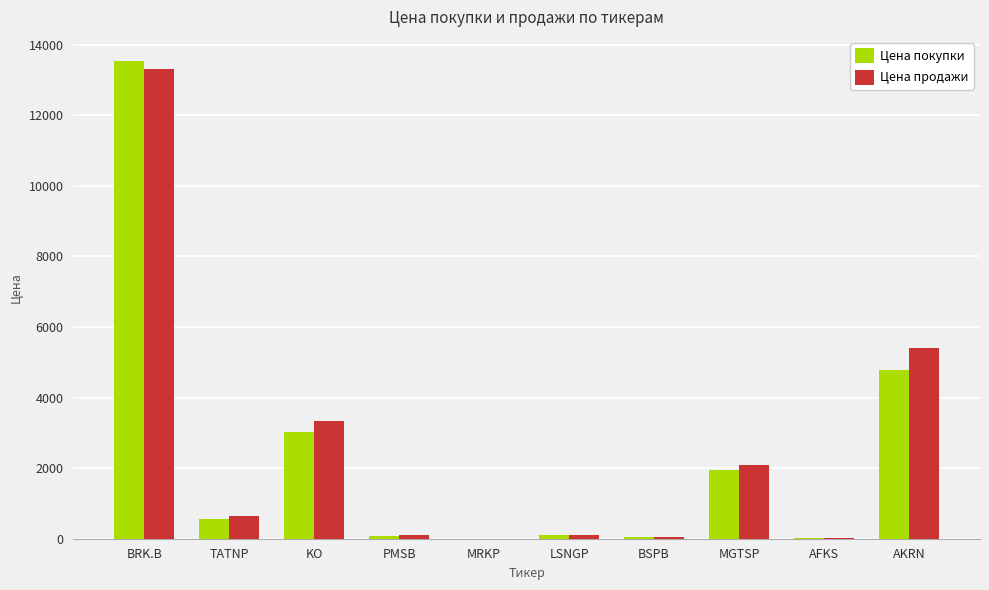

How many categories are shown in the chart?

10